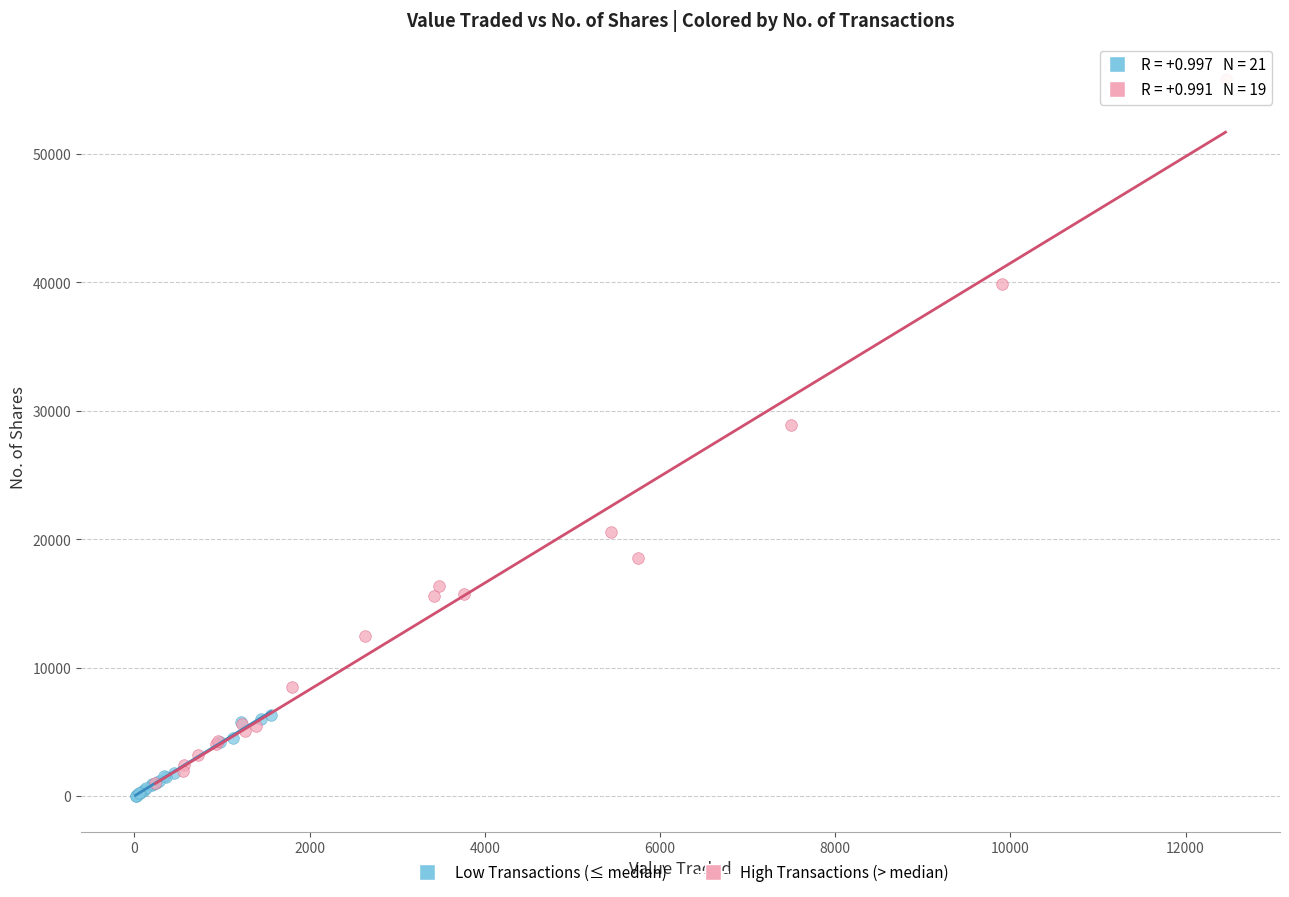

Which series has the largest Y range (max minus min)?

High Transactions (> median)